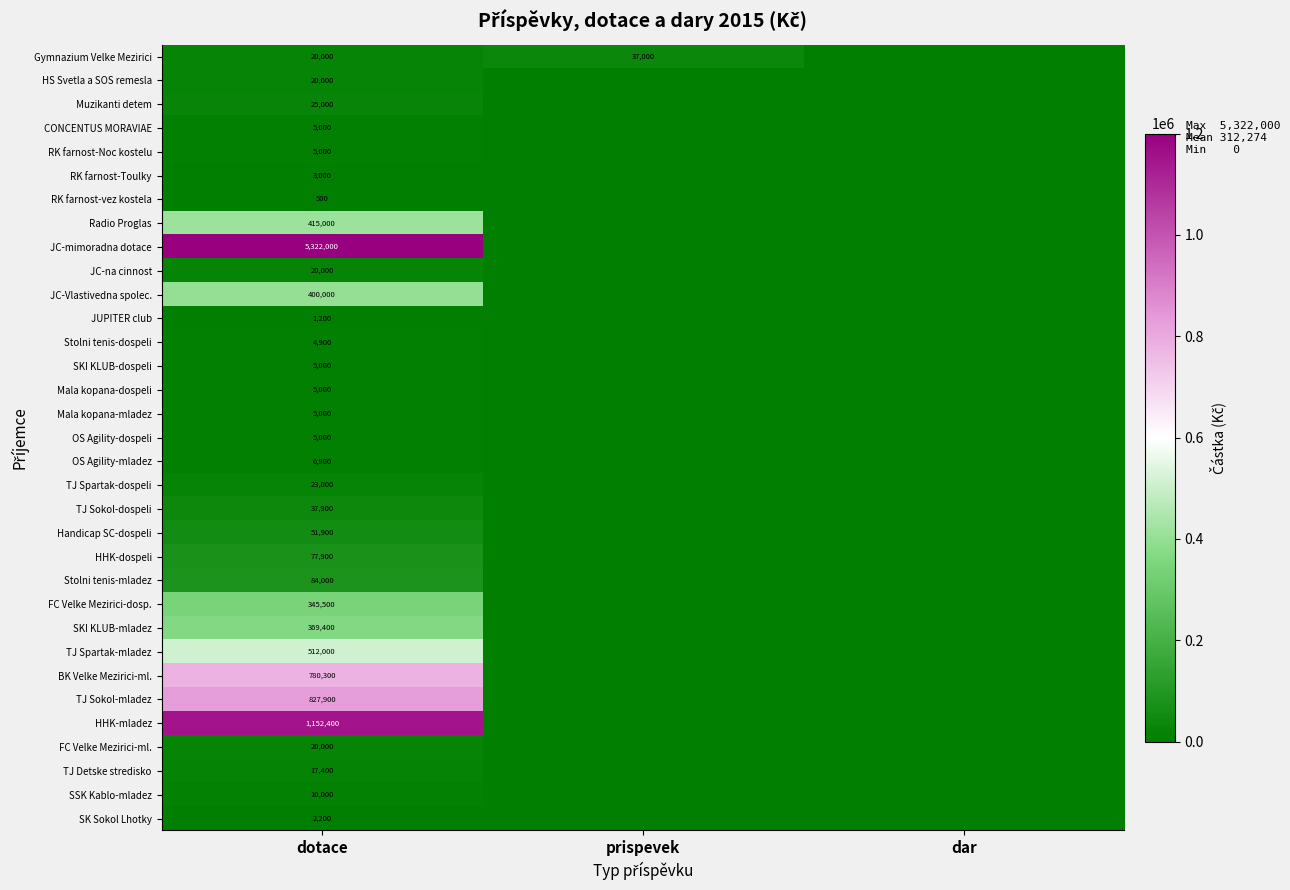

What is the difference between the highest and lowest values at dotace?

5321500